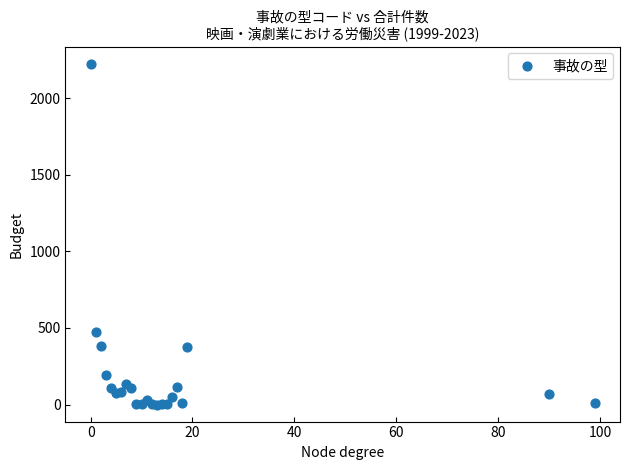

What Y value in the scatter plot is closest to 1112?

476